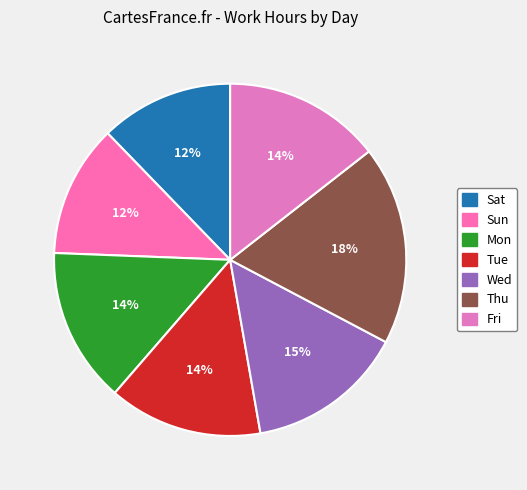

Count the number of slices in the pie.

7